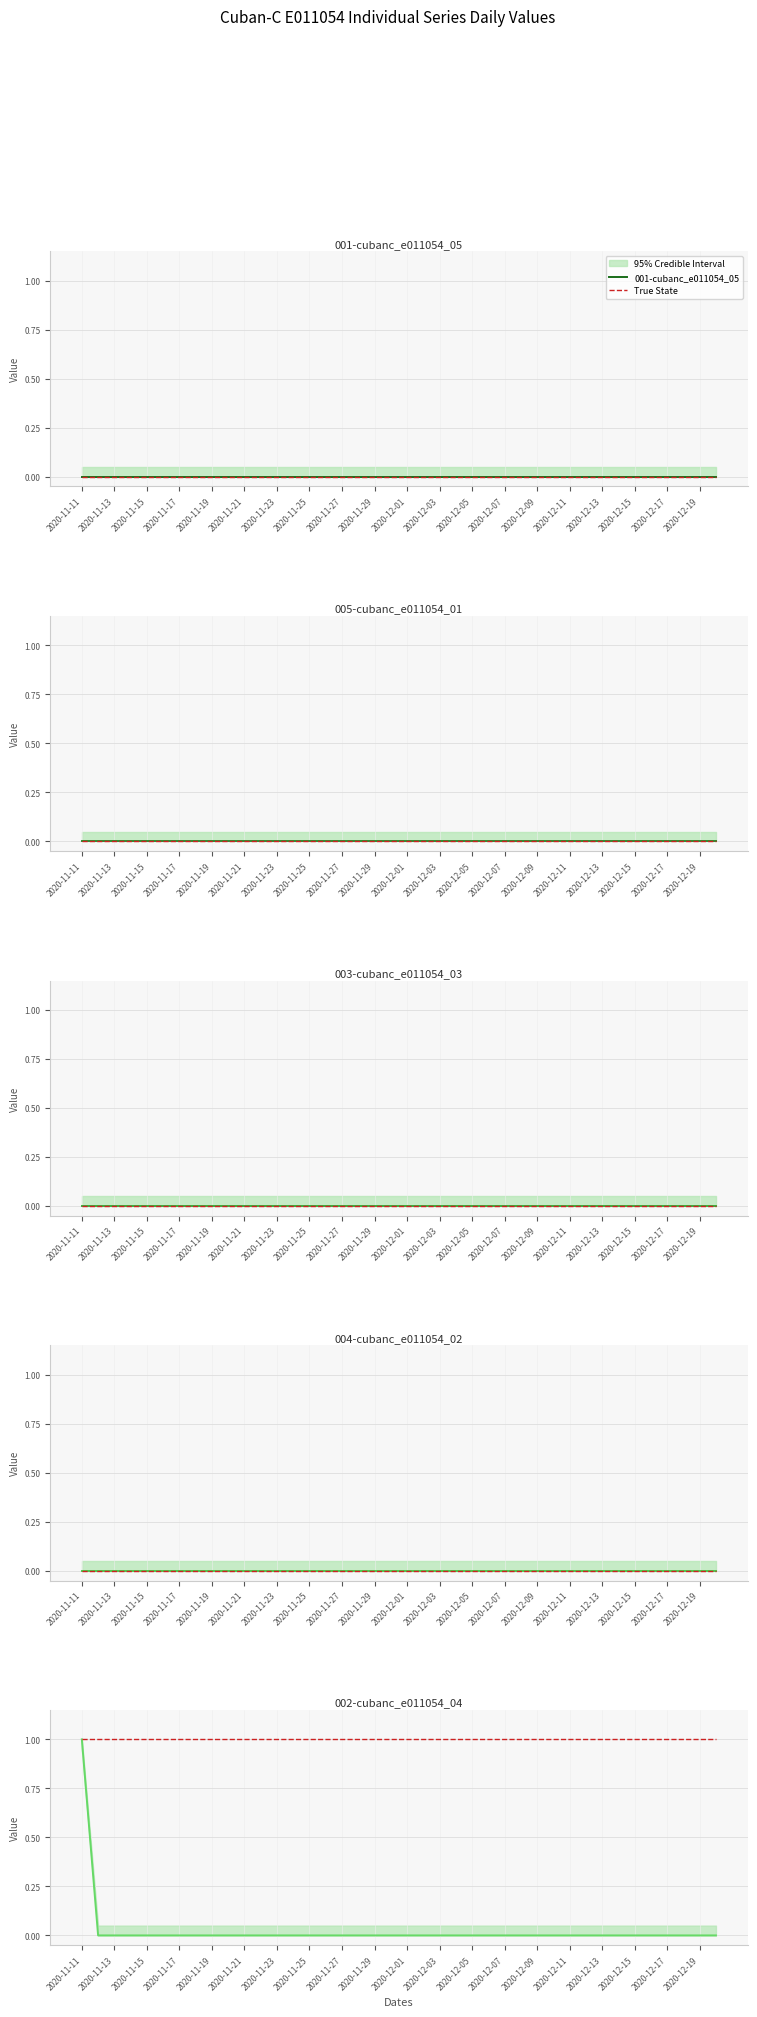

What is the maximum value shown in the chart?

1